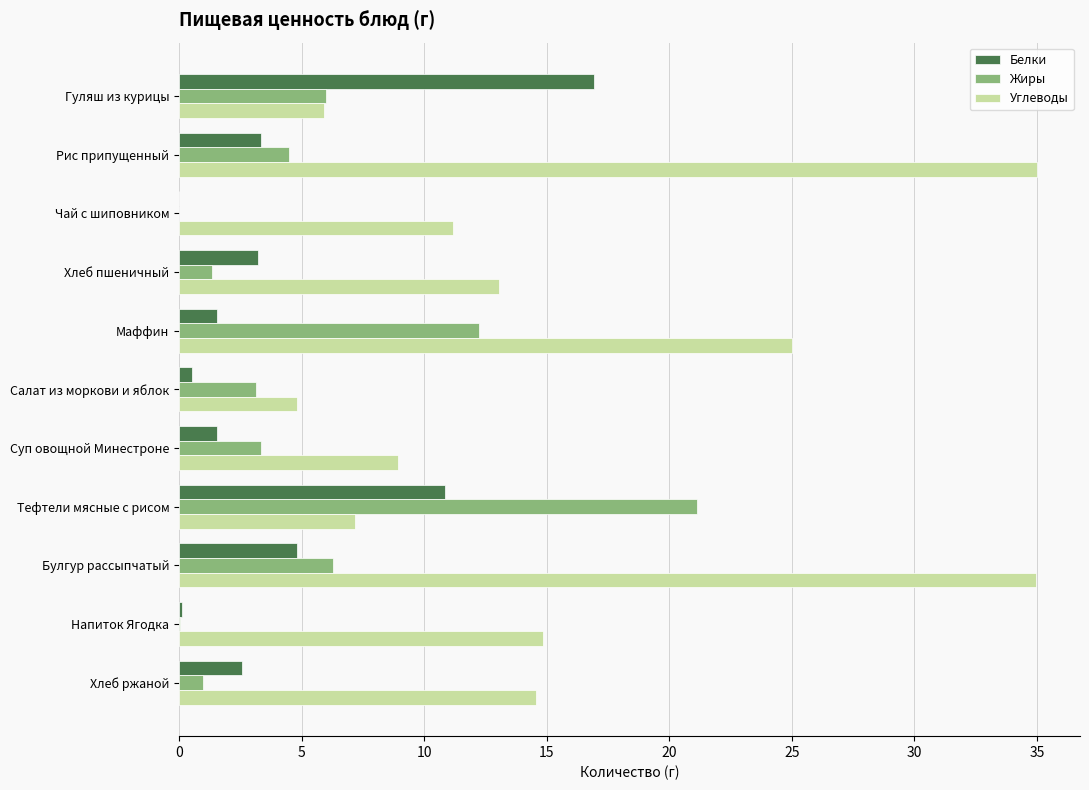

The value of Жиры at Хлеб ржаной is 1.0. True or false?

True